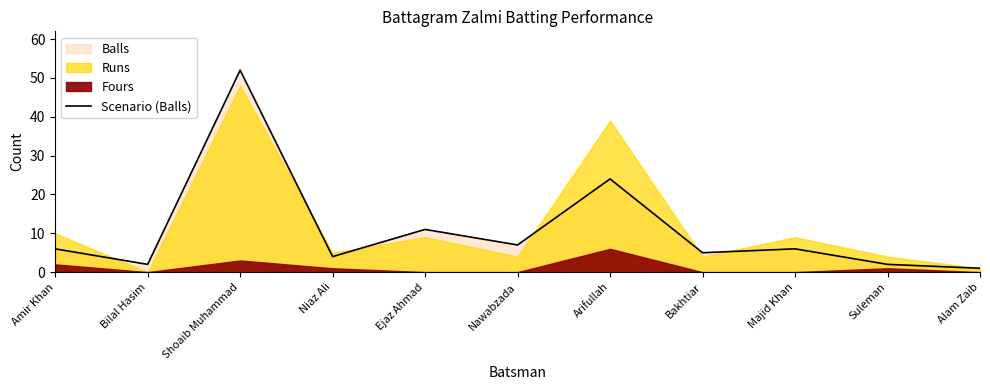

List the labels in order of value, smallest first.

Alam Zaib, Bilal Hasim, Suleman, Niaz Ali, Bakhtiar, Amir Khan, Majid Khan, Nawabzada, Ejaz Ahmad, Arifullah, Shoaib Muhammad